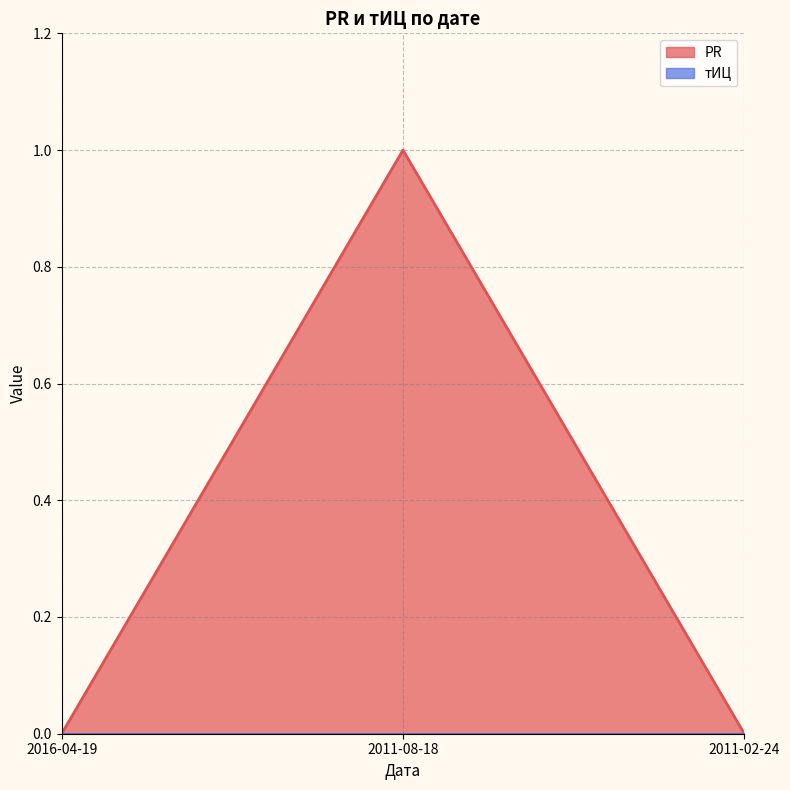

Reading left to right, transcribe all the data shown in this chart.

0	1	0